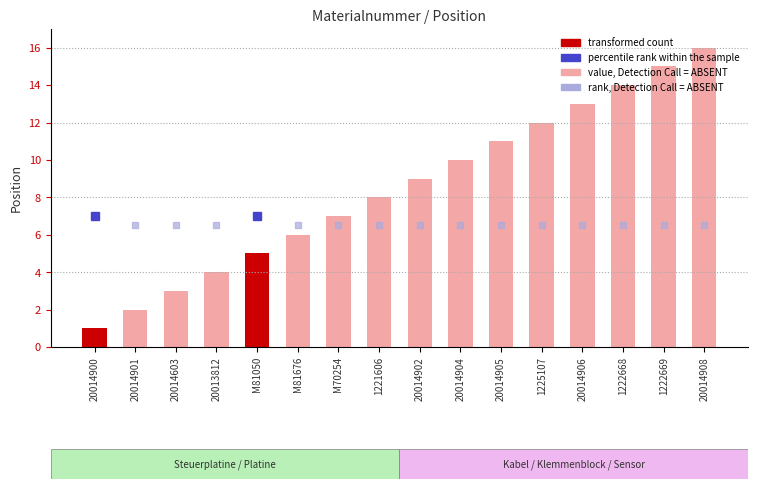

Where does the data first go above 9?

20014904